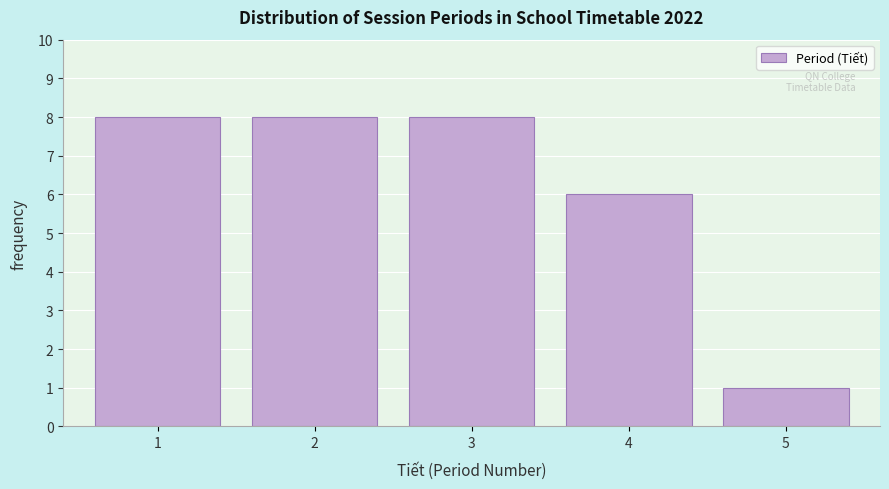

Reading left to right, transcribe this chart: for each bar, give the range it covers on the x-axis and its height. The values are not printed on the chart, so give them approximately, as read against the axis.

0.5 to 1.5: 8
1.5 to 2.5: 8
2.5 to 3.5: 8
3.5 to 4.5: 6
4.5 to 5.5: 1